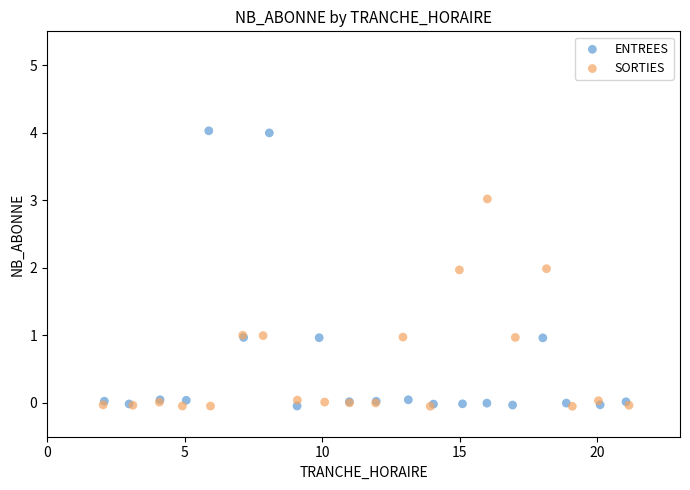

Which series reaches the maximum Y coordinate?

ENTREES